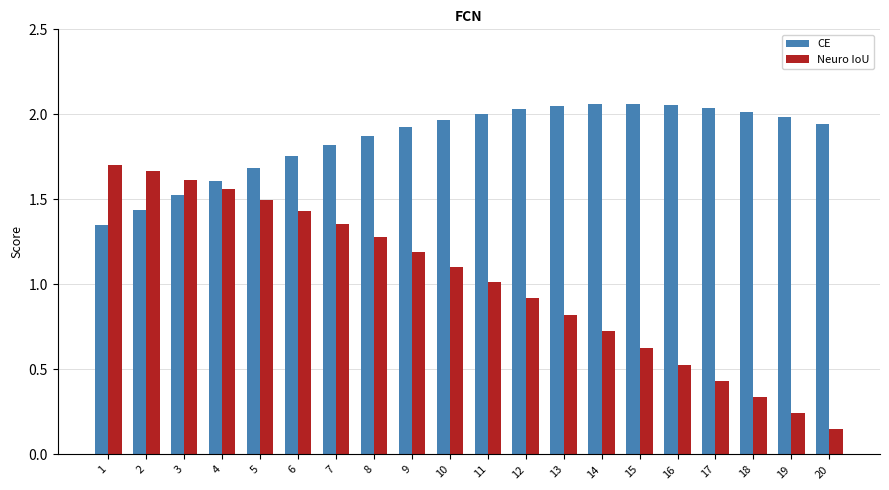

What is the total value across all series at 1?

3.1